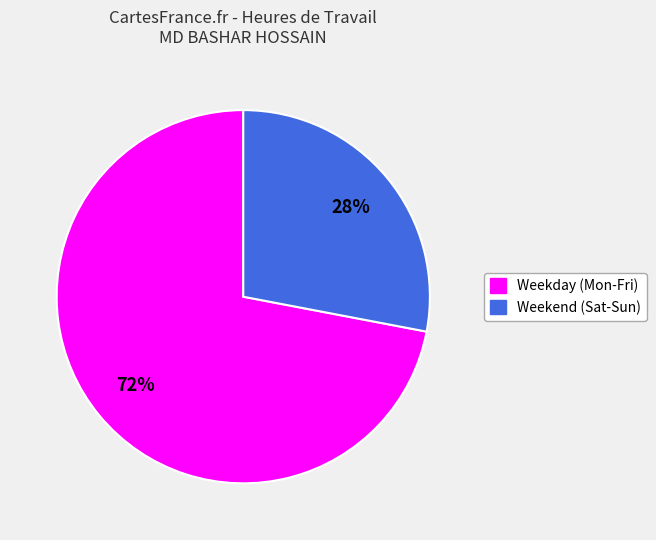

Is there any slice that represents more than half of the pie?

Yes